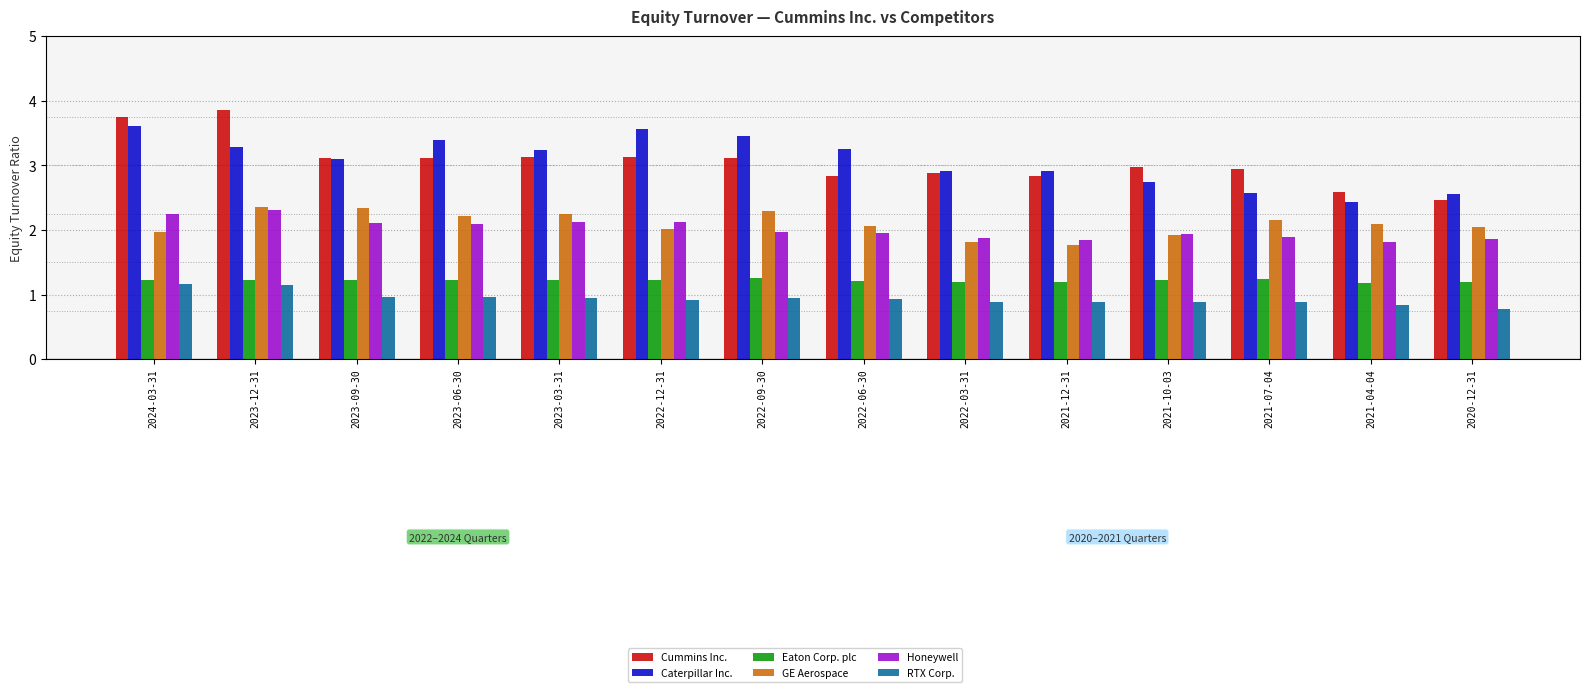

The GE Aerospace series shows 2.1 at 2021-04-04. True or false?

True